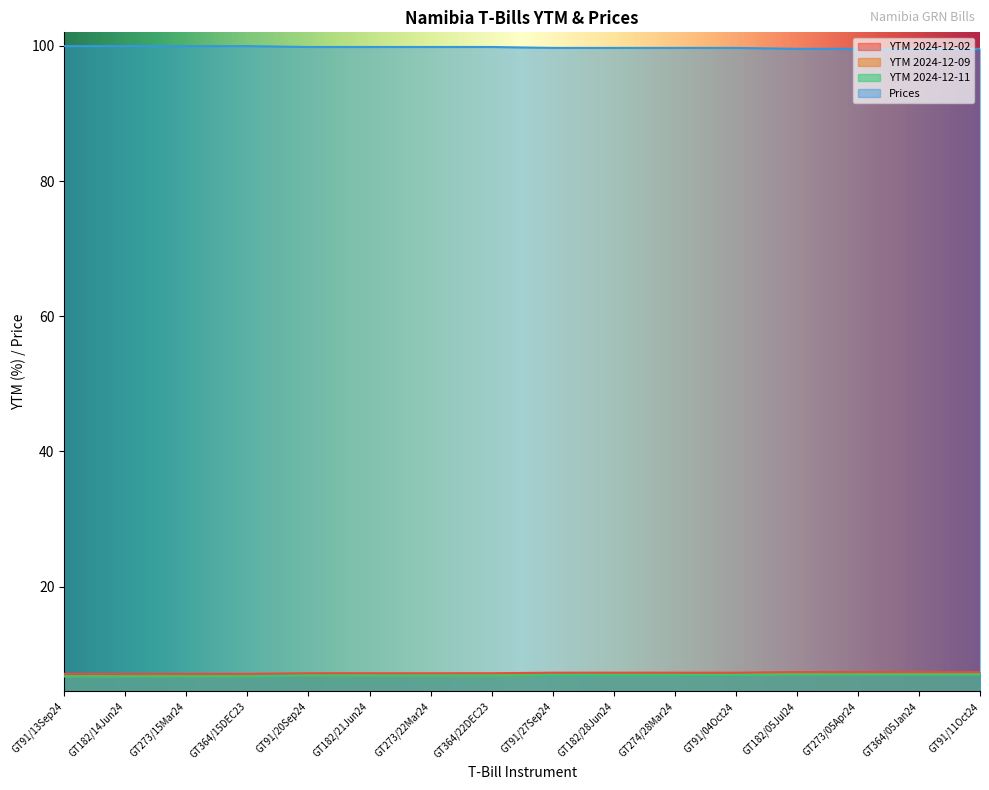

What is the minimum value shown in the chart?

6.7